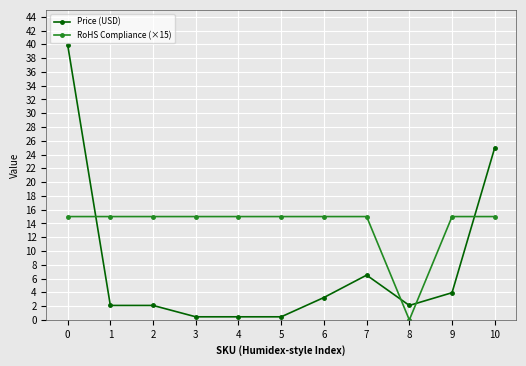

Is the value of RoHS Compliance (×15) at 7 greater than the value of Price (USD) at 7?

Yes